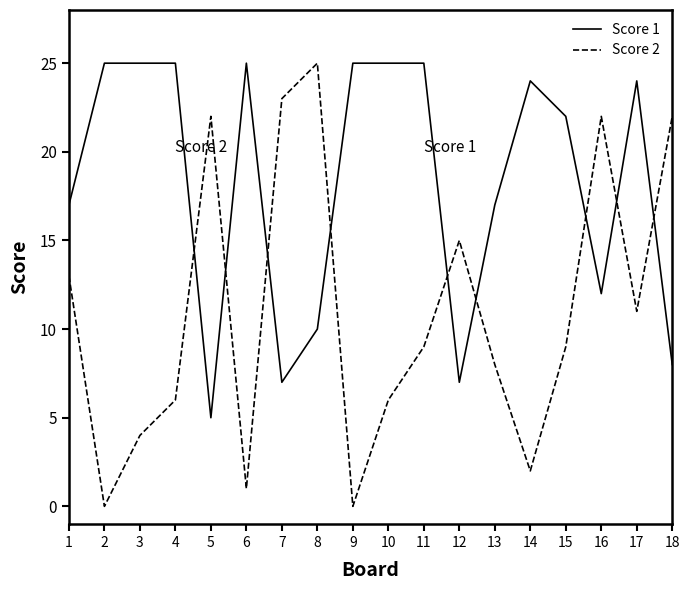

True or false: Score 2 has more than 2 points higher than both neighbors.

True